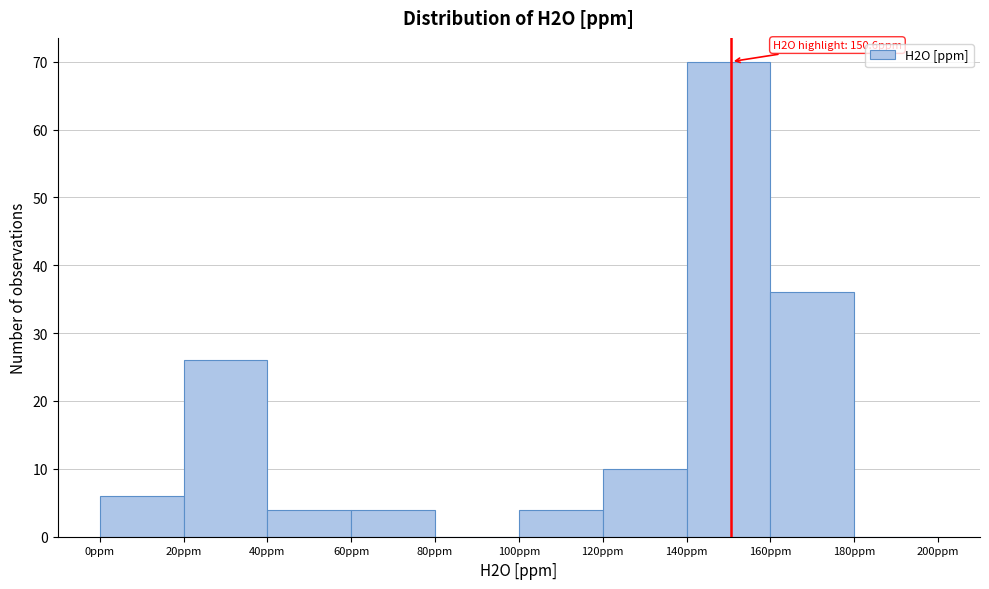

Over which range of the x-axis is the bar tallest?

140 to 160